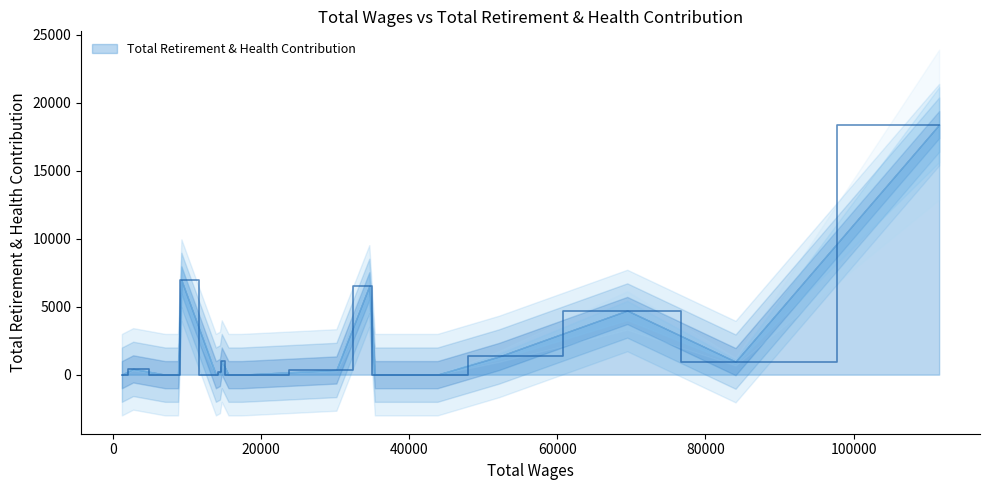

The value at 4 is 0. True or false?

True